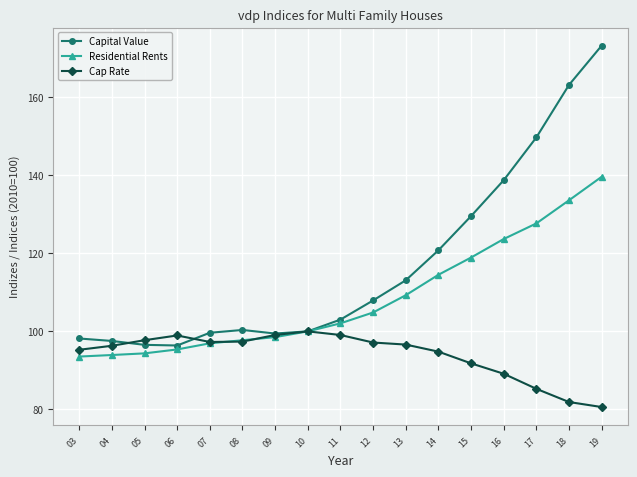

What is the value of the Residential Rents point at the 2nd from the left?

93.9